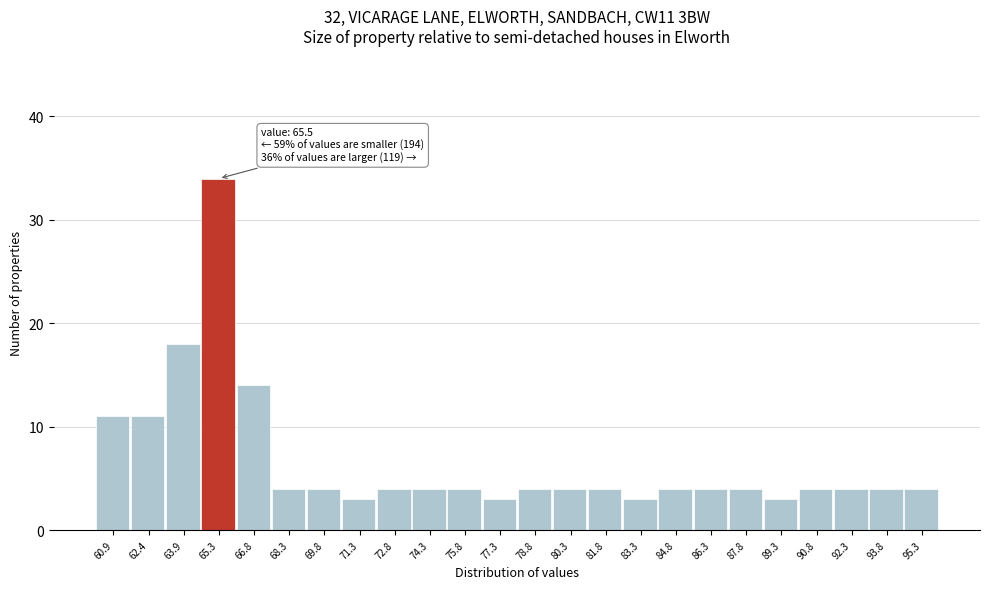

Which range on the x-axis has the tallest bar?

64.6 to 66.1